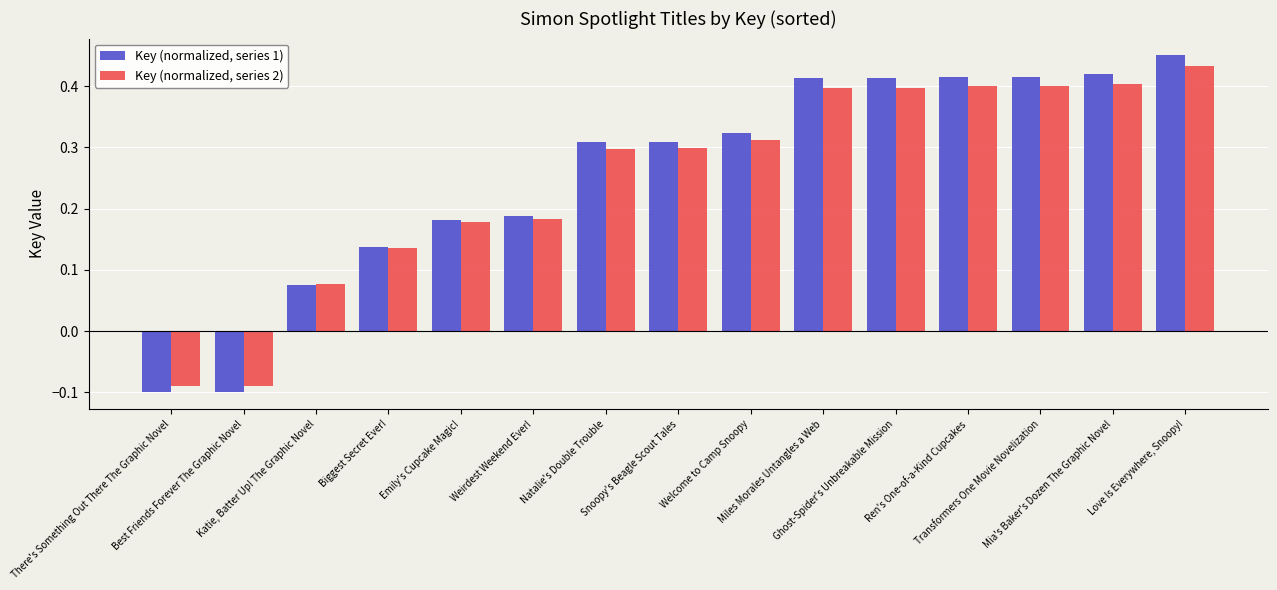

How many bars are there in each group?

2